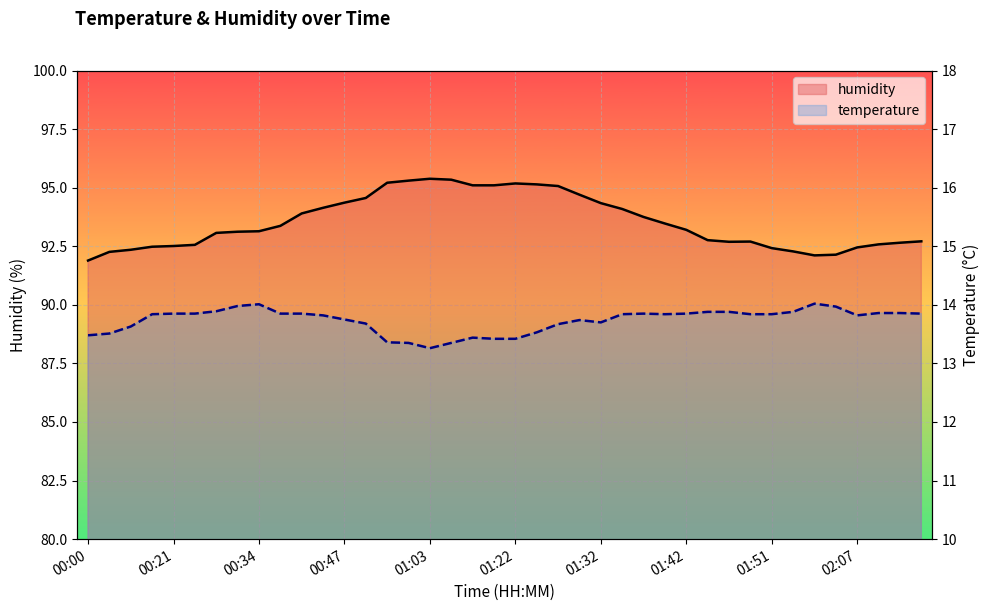

The humidity series shows 131.7 at 27. True or false?

False